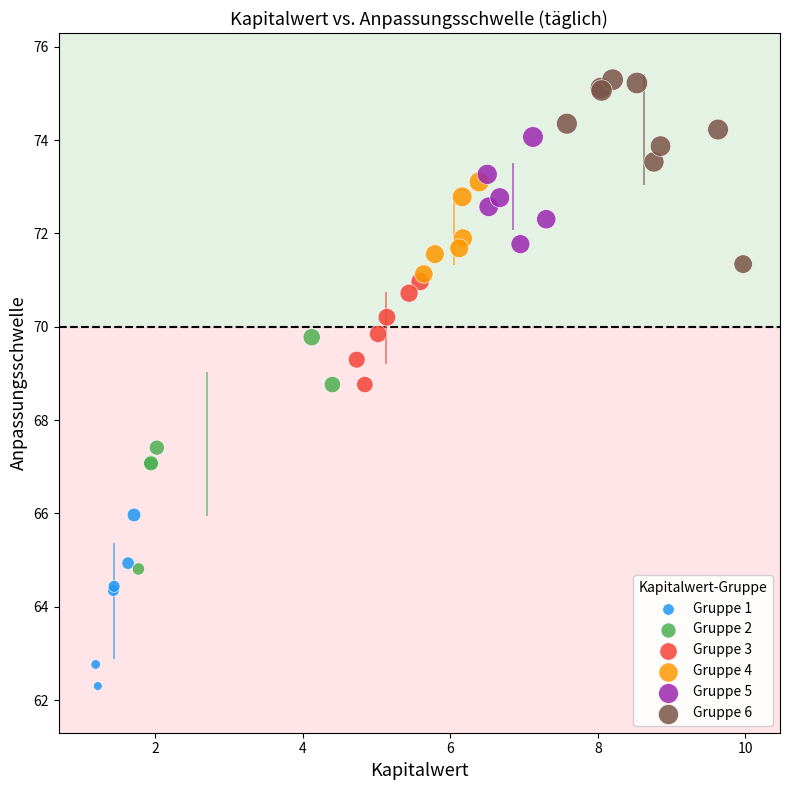

Which series reaches the maximum Y coordinate?

Gruppe 6